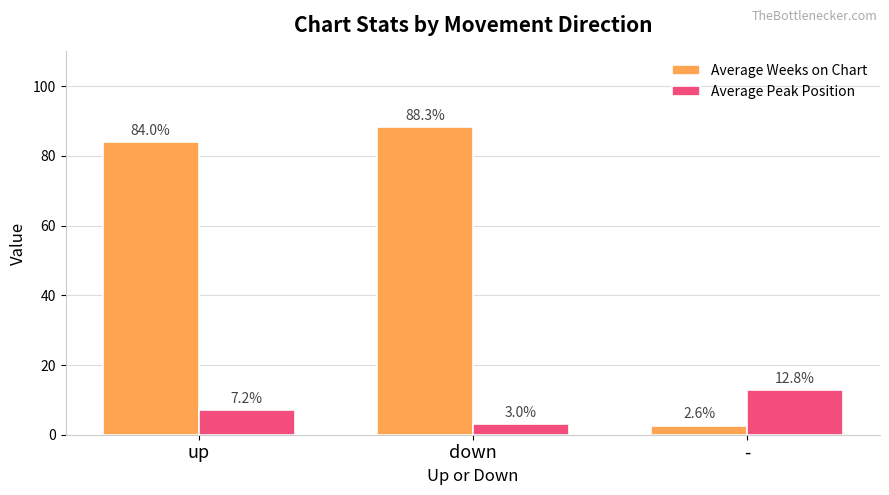

Where is Average Weeks on Chart nearest to the value 45?

up